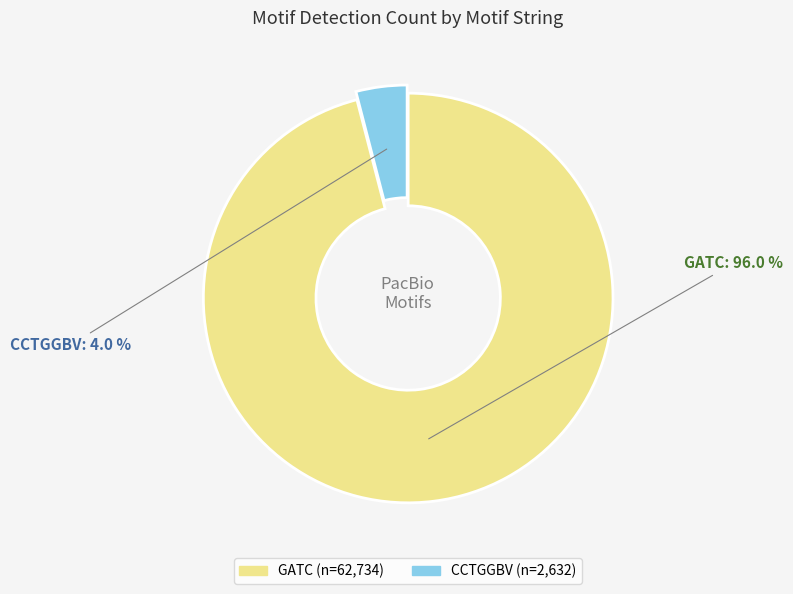

Which slice is the smallest?

CCTGGBV